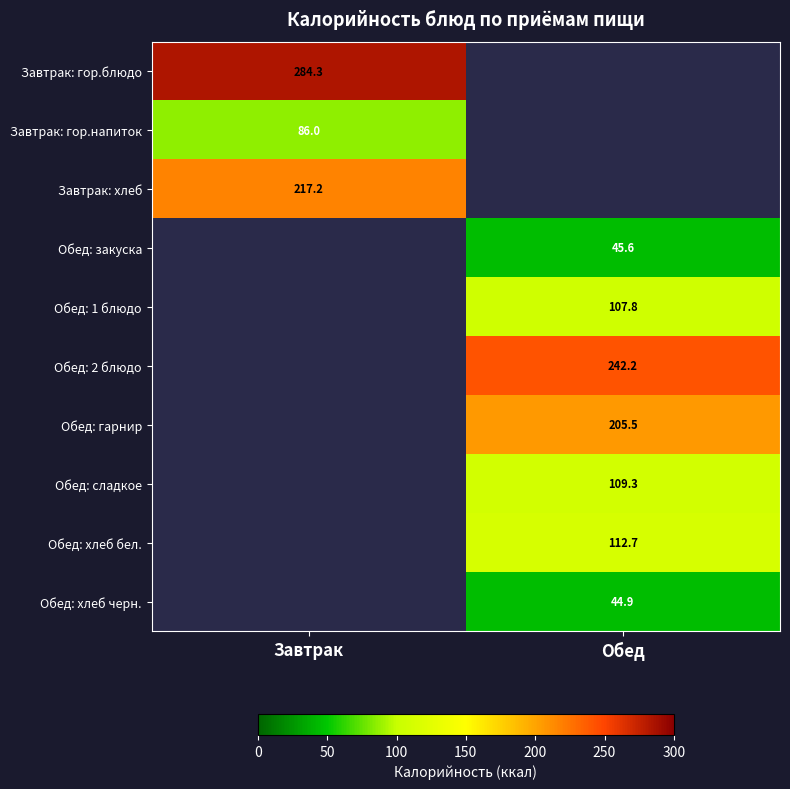

Which has a higher value, Завтрак or Обед?

Обед